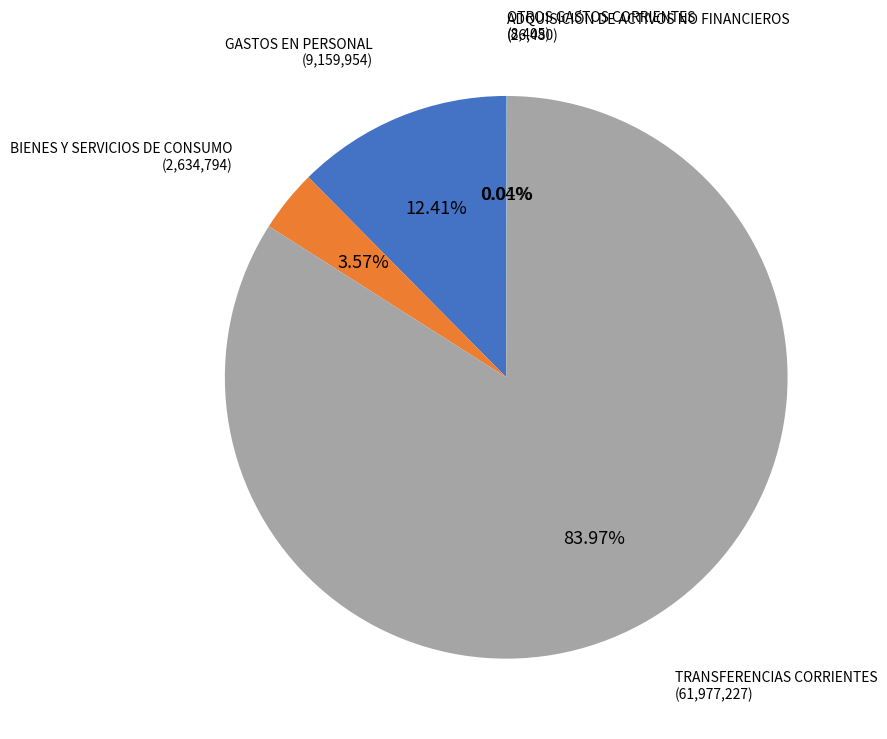

Is there a majority slice in this chart?

Yes